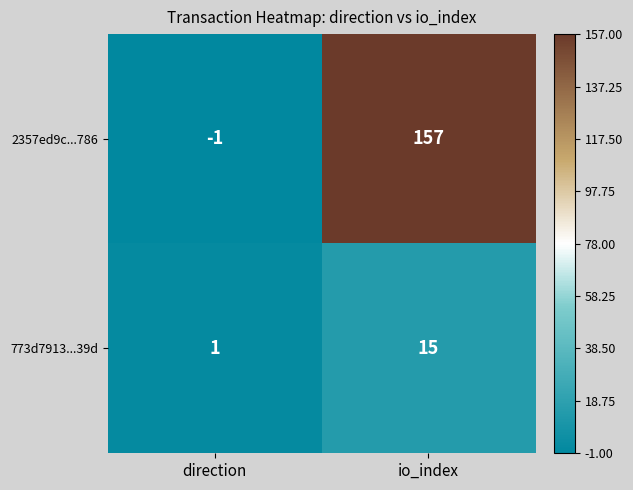

What is the difference between the 2357ed9c...786 values at direction and io_index?

158